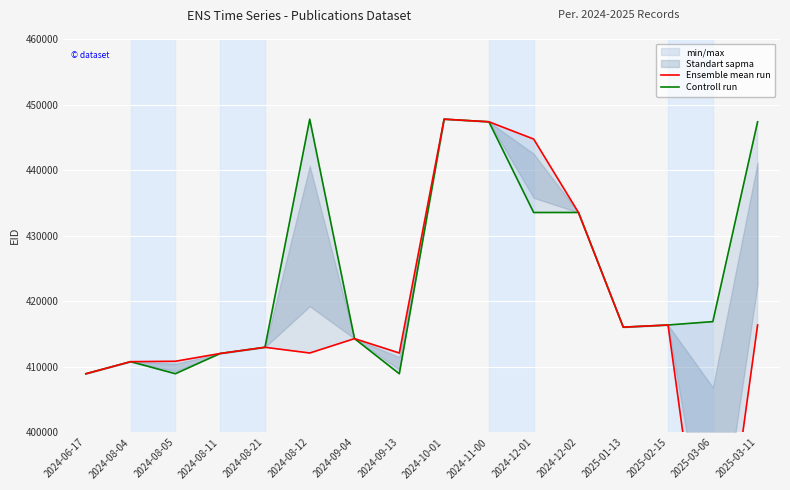

Between 2024-08-21 and 2024-08-11, which is larger?

2024-08-21